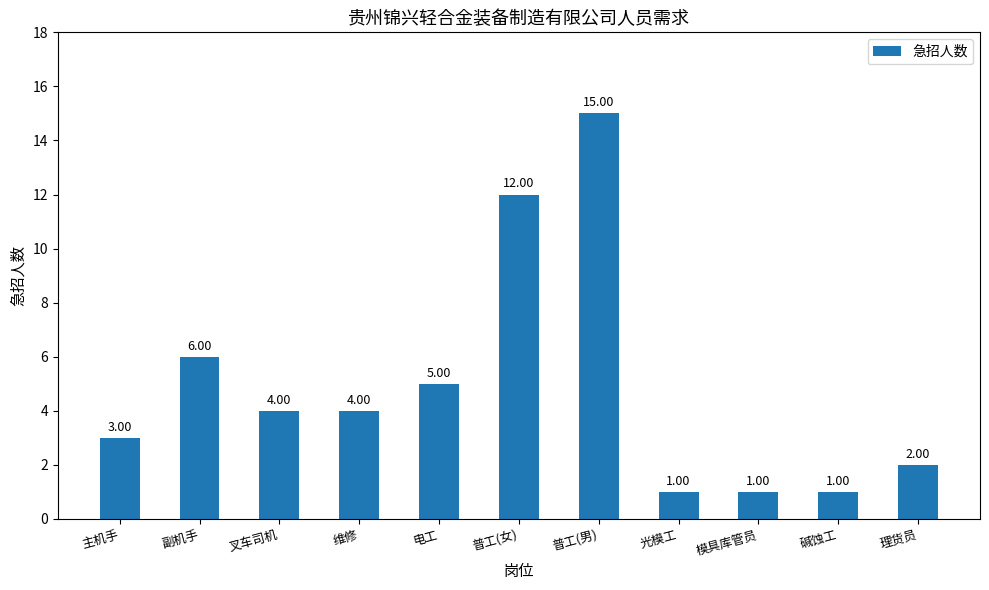

Reading left to right, transcribe all the data shown in this chart.

主机手=3	副机手=6	叉车司机=4	维修=4	电工=5	普工(女)=12	普工(男)=15	光模工=1	模具库管员=1	碱蚀工=1	理货员=2